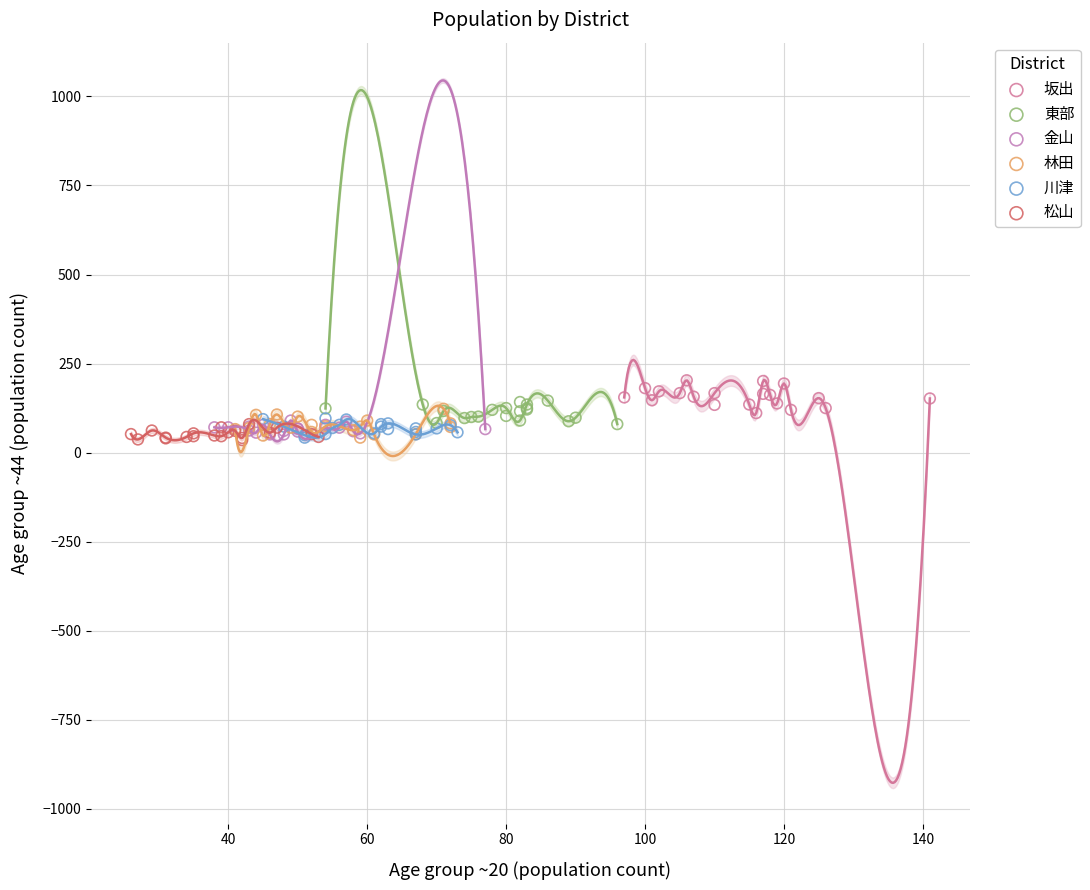

What are all the series names shown in the legend?

坂出, 東部, 金山, 林田, 川津, 松山